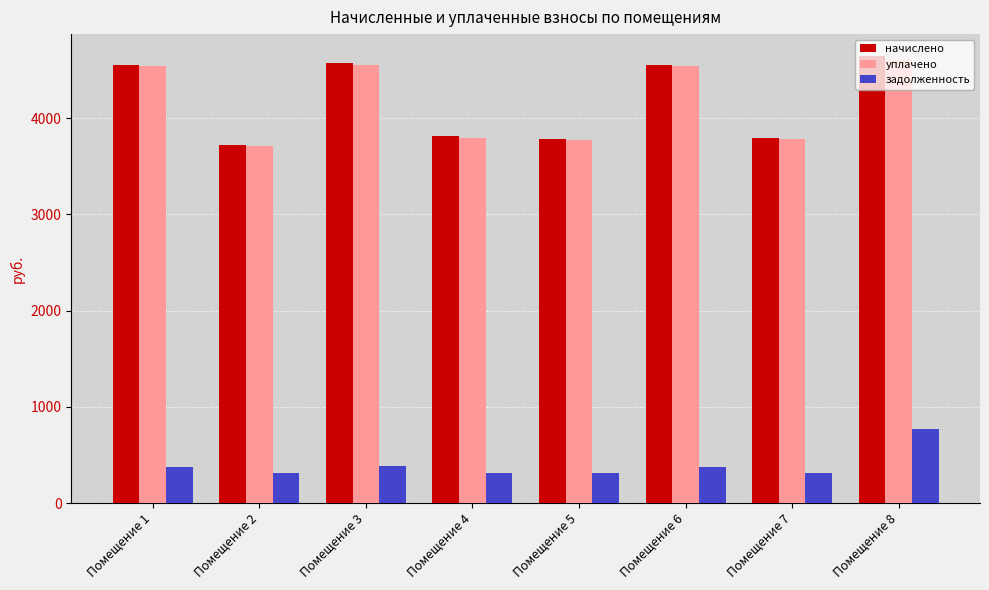

What is the total value across all series at Помещение 2?

7745.1